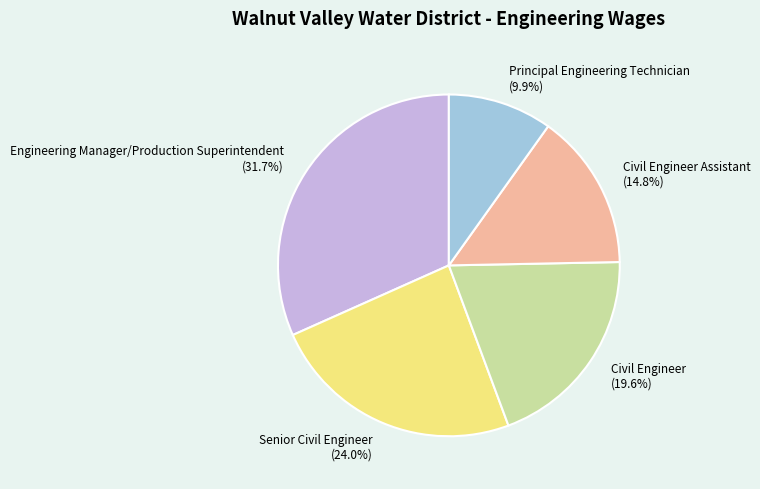

Do Civil Engineer Assistant (14.8%) and Civil Engineer (19.6%) together represent more than half of the pie?

No